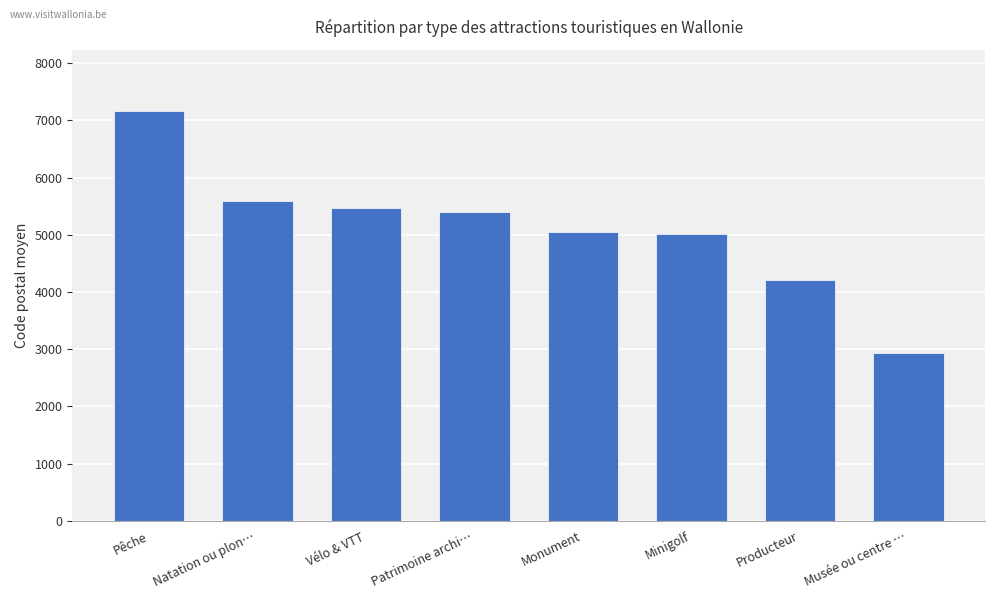

What is the difference between the values at Natation ou plon… and Vélo & VTT?

113.3